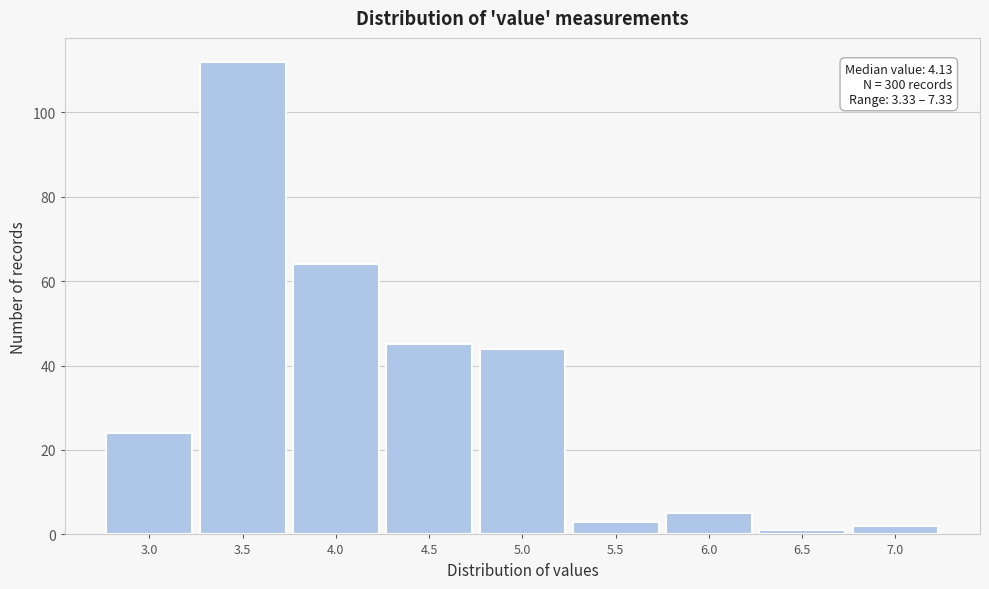

Reading left to right, extract all data points from this chart.

24	112	64	45	44	3	5	1	2